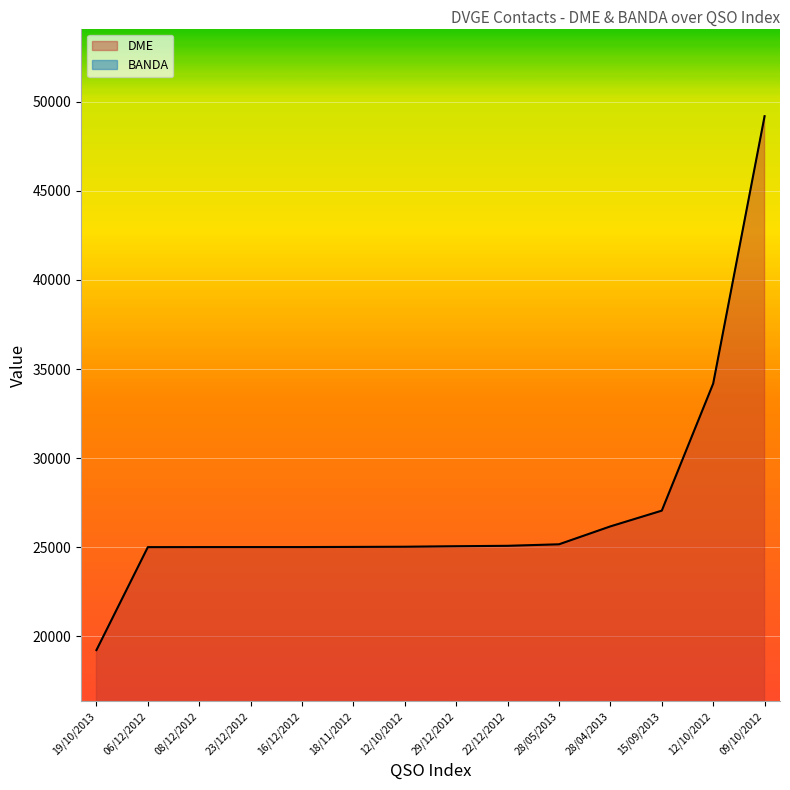

Reading left to right, list all the values displayed in this chart.

19/10/2013=19230	06/12/2012=25007	08/12/2012=25010	23/12/2012=25011	16/12/2012=25011	18/11/2012=25019	12/10/2012=25029	29/12/2012=25058	22/12/2012=25081	28/05/2013=25166	28/04/2013=26171	15/09/2013=27054	12/10/2012=34184	09/10/2012=49186